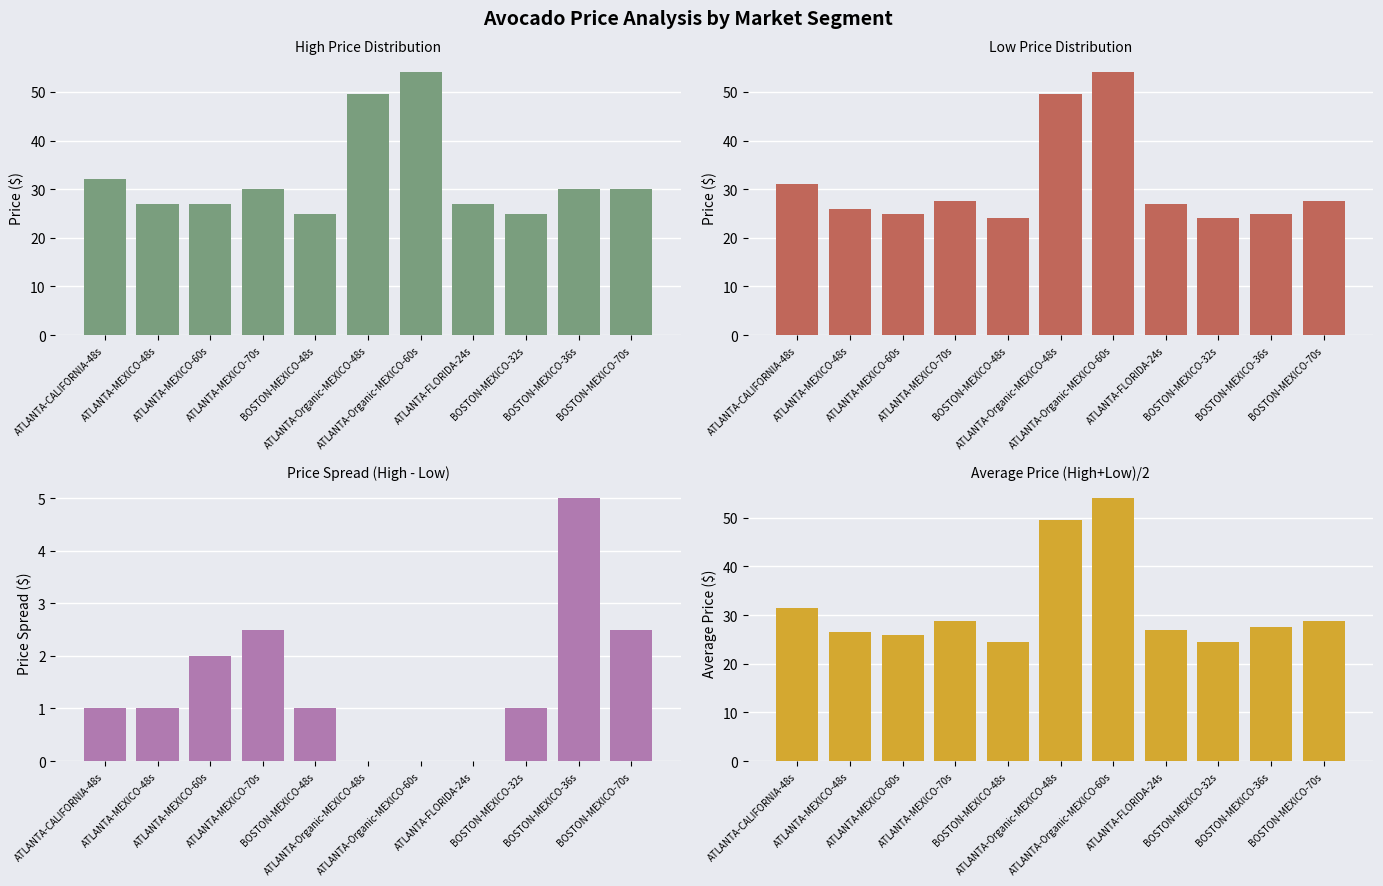

What is the difference between the second highest and second lowest values in the High Price series?

24.5